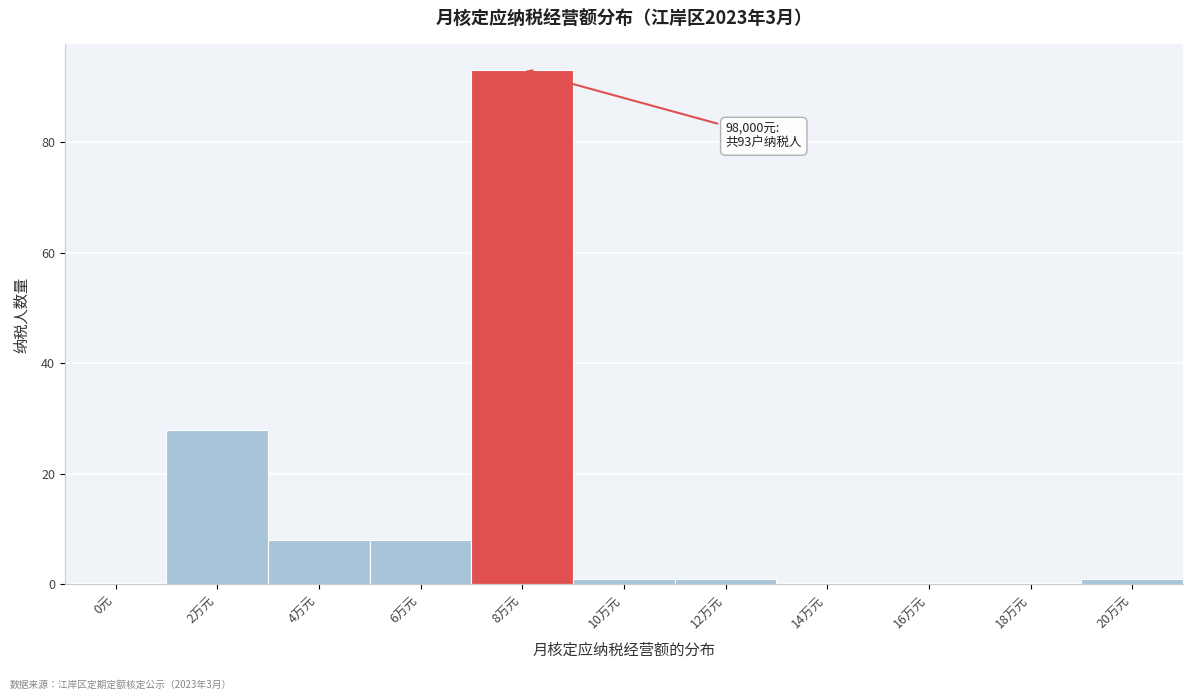

Reading left to right, extract all data points from this chart.

0元=0	2万元=28	4万元=8	6万元=8	8万元=93	10万元=1	12万元=1	14万元=0	16万元=0	18万元=0	20万元=1